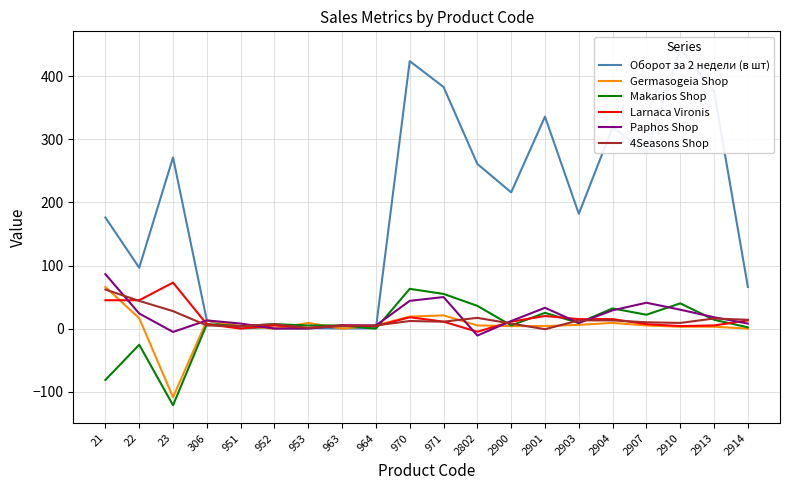

What is the value of the 4Seasons Shop point at the 2nd from the left?

43.9